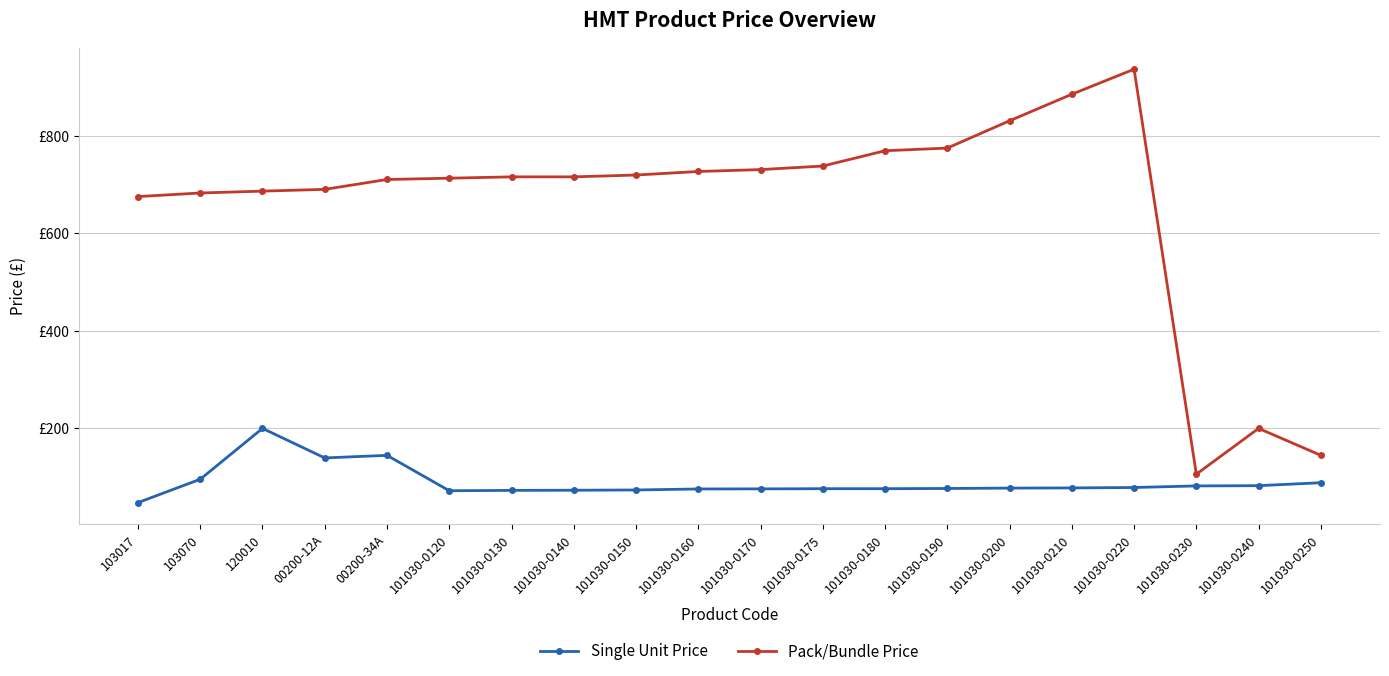

At which category is the sum across all series the highest?

101030-0220